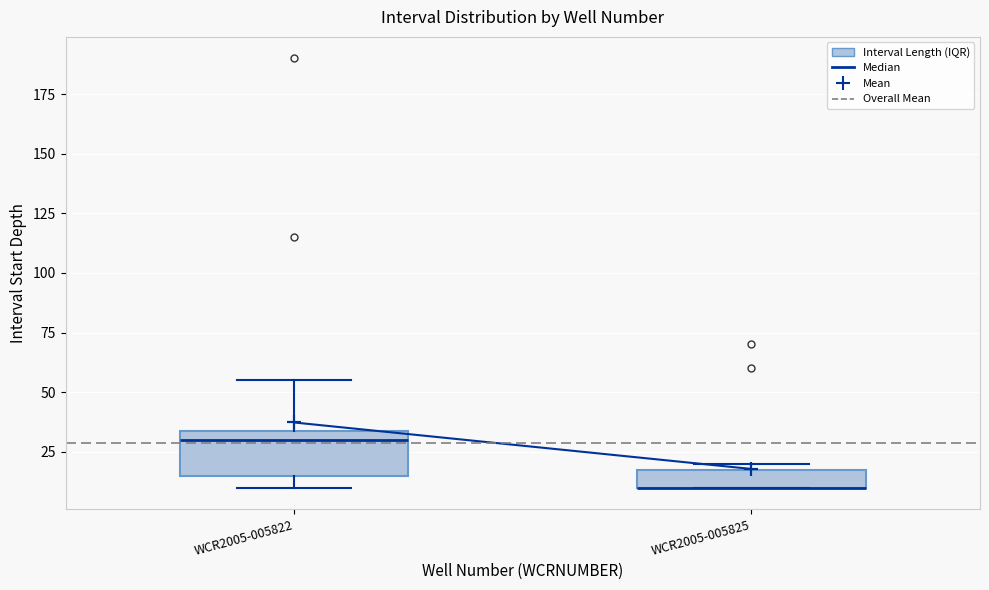

Where is the lower edge of the box for WCR2005-005822 on the y-axis? The values are not printed on the chart, so give them approximately, as read against the axis.

15